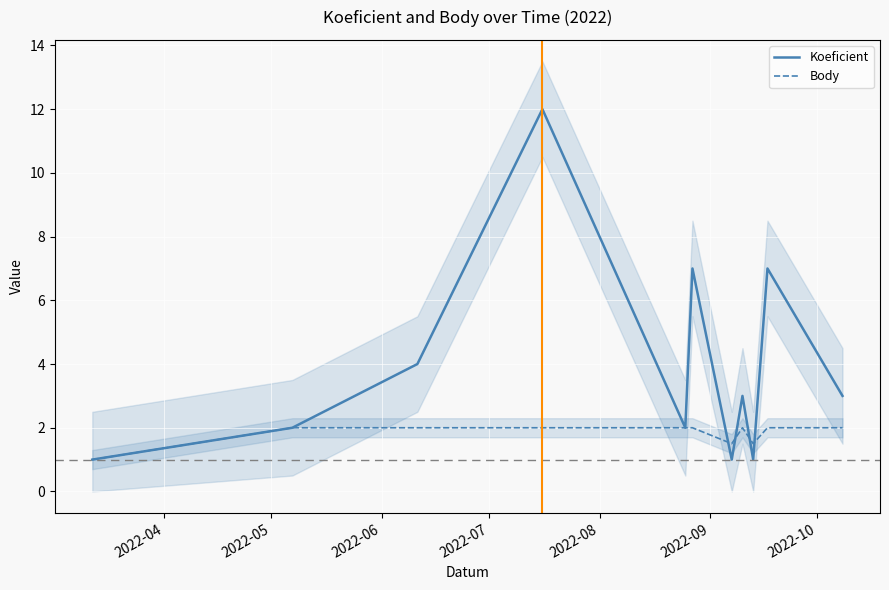

Where is Body nearest to the value 1?

2022-04